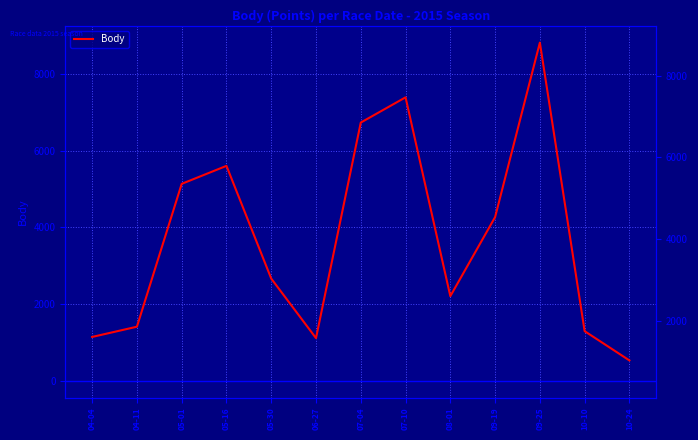

Read the value at 06-27.

1108